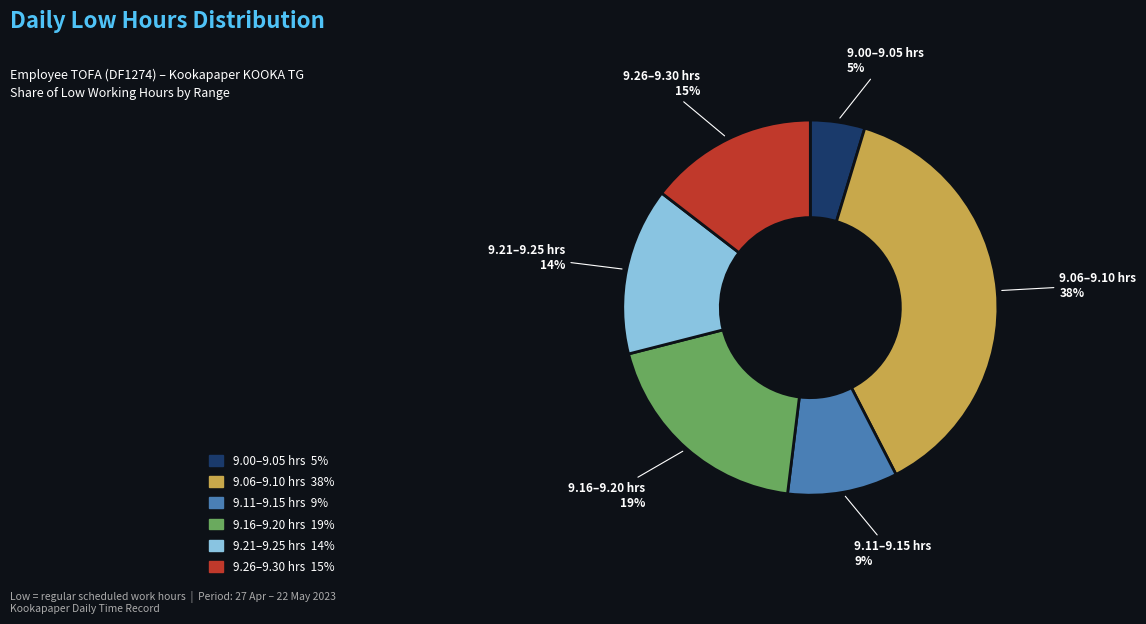

To the nearest percent, what is the average slice percentage?

17%